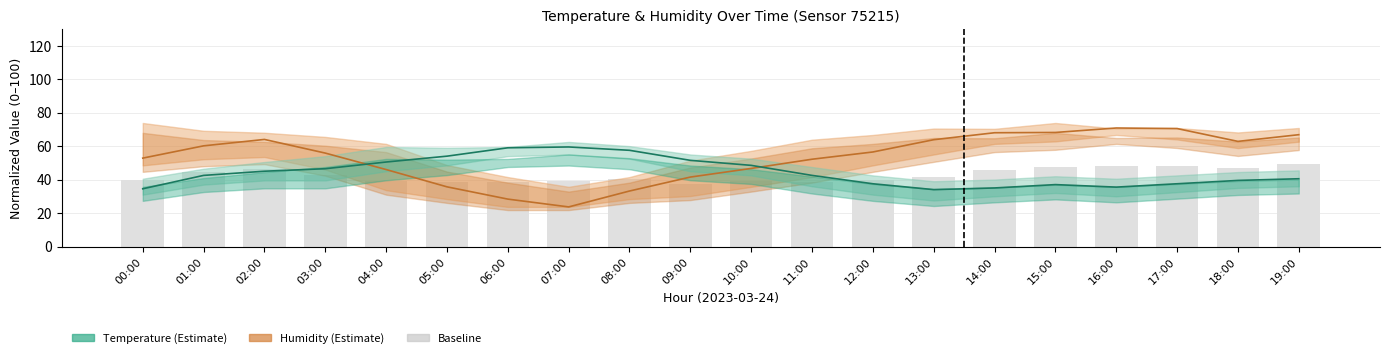

How many data points does each series have?

20